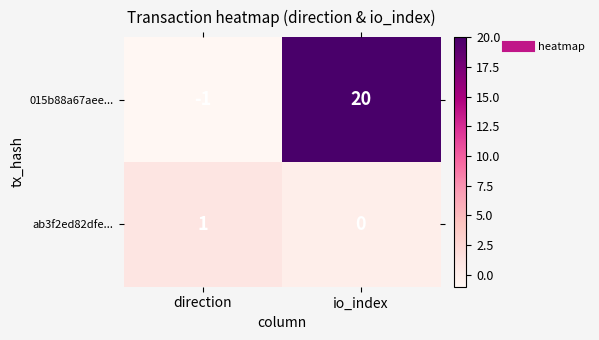

List the series in order of their peak value, lowest first.

ab3f2ed82dfe..., 015b88a67aee...